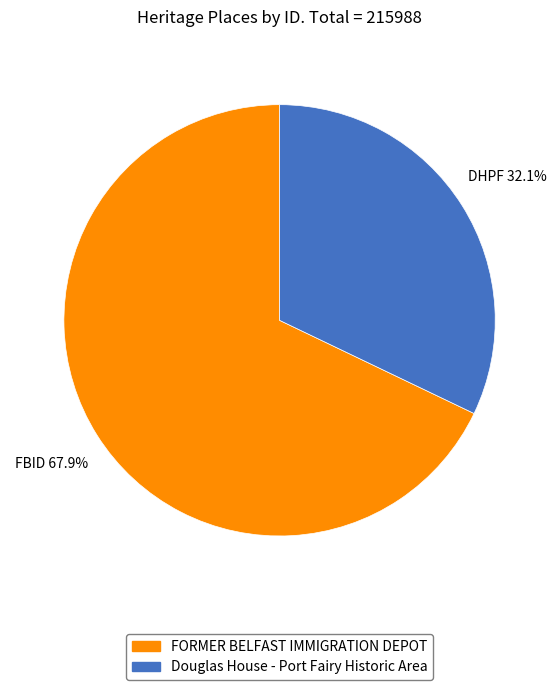

Is it true that FORMER BELFAST IMMIGRATION DEPOT is 68% of the pie?

True